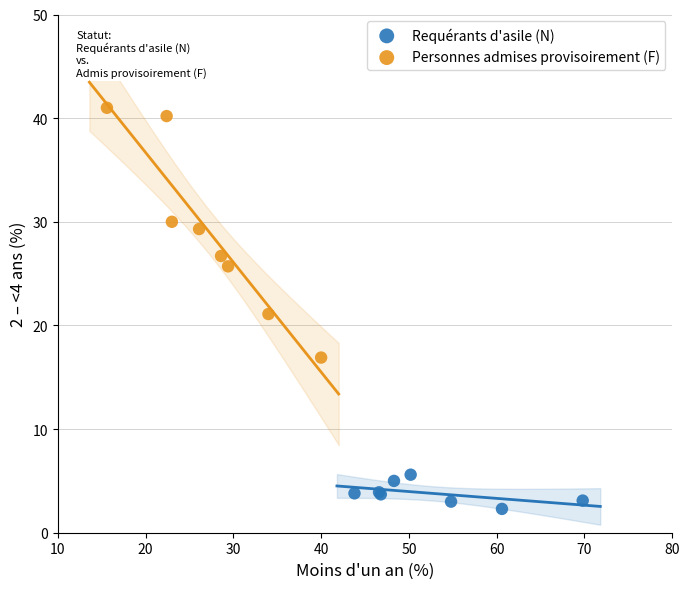

Which series reaches the minimum Y coordinate?

Requérants d'asile (N)